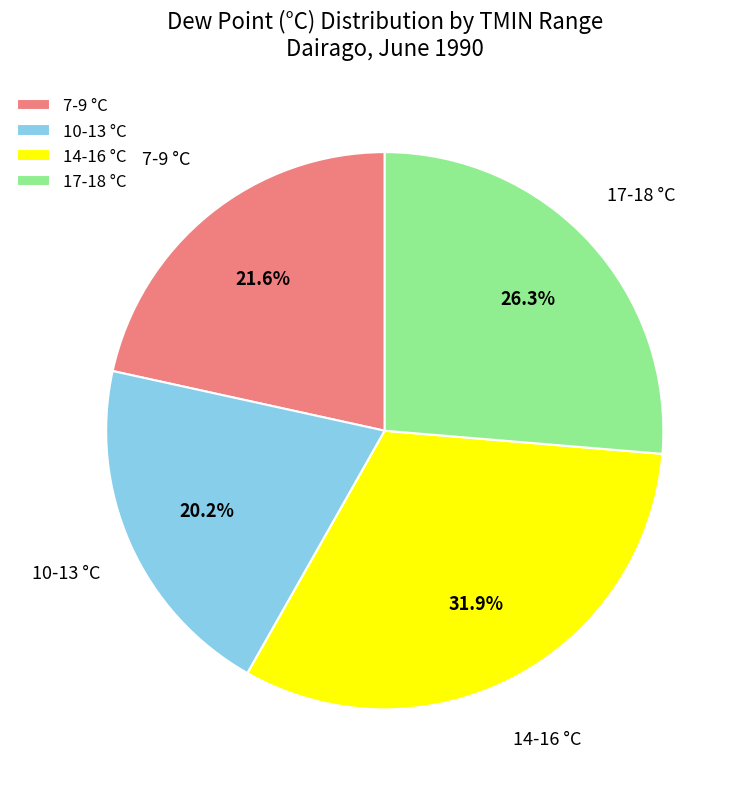

Approximately how many times larger is the value at 17-18 °C compared to 7-9 °C?

1.2